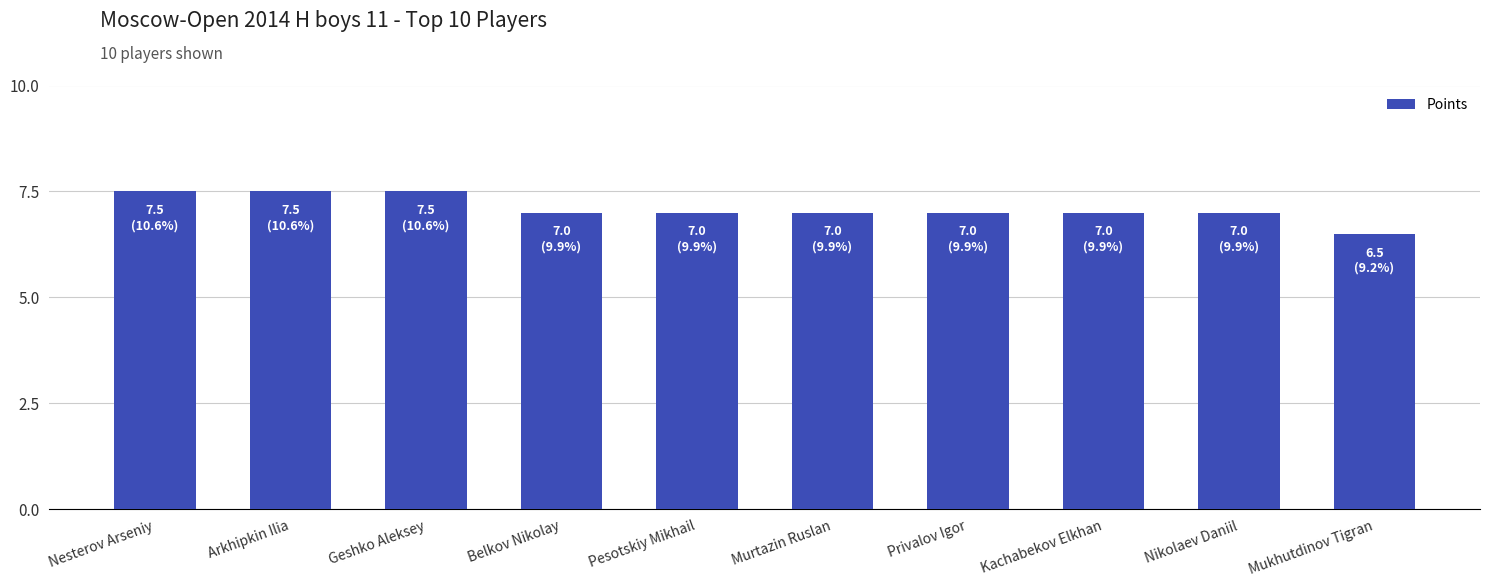

Reading left to right, what are all the values shown in this chart?

7.5	7.5	7.5	7.0	7.0	7.0	7.0	7.0	7.0	6.5